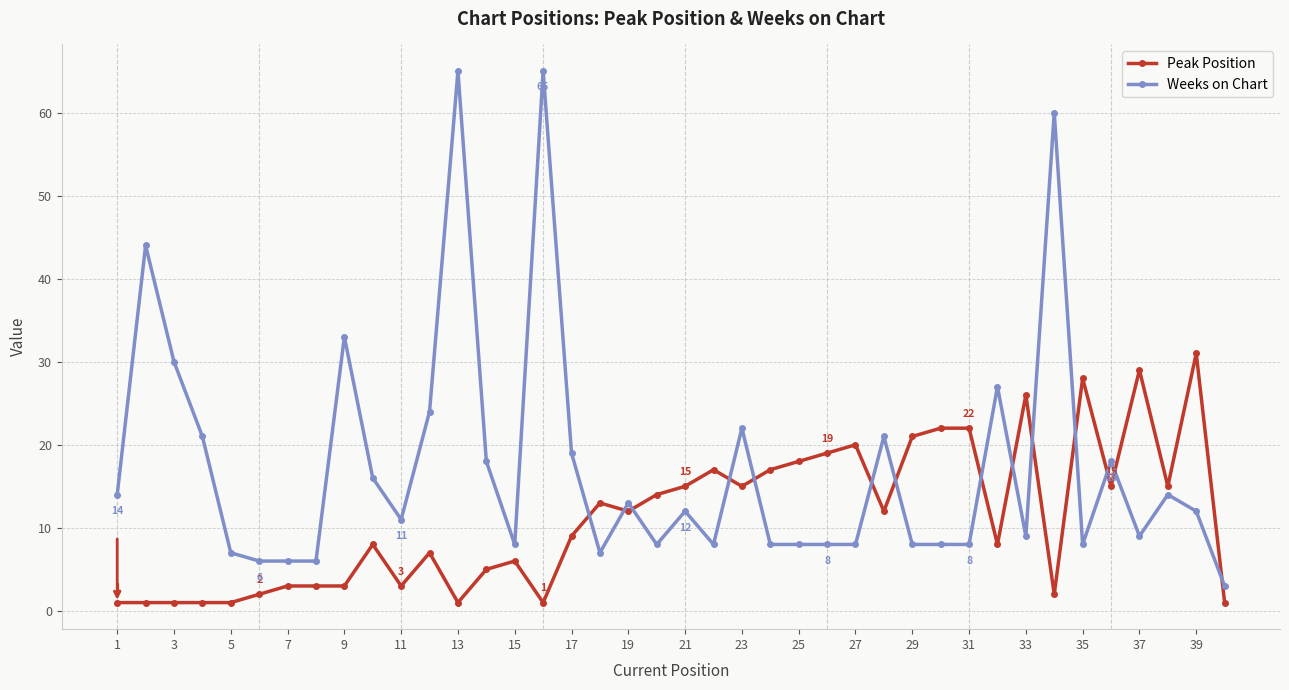

True or false: Peak Position has more than 1 interior local peaks.

True